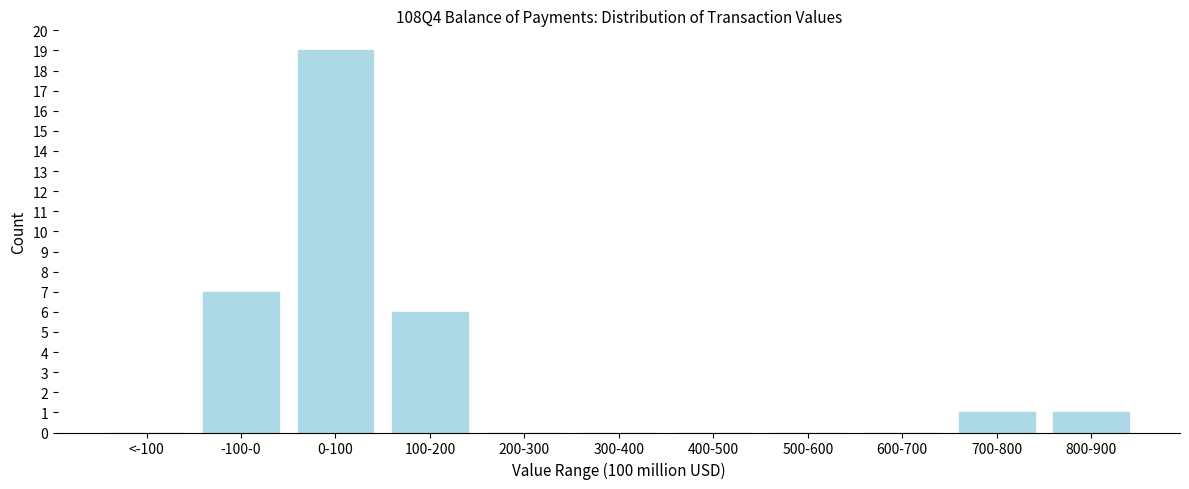

Reading right to left, transcribe all the data shown in this chart.

800-900=1	700-800=1	600-700=0	500-600=0	400-500=0	300-400=0	200-300=0	100-200=6	0-100=19	-100-0=7	<-100=0